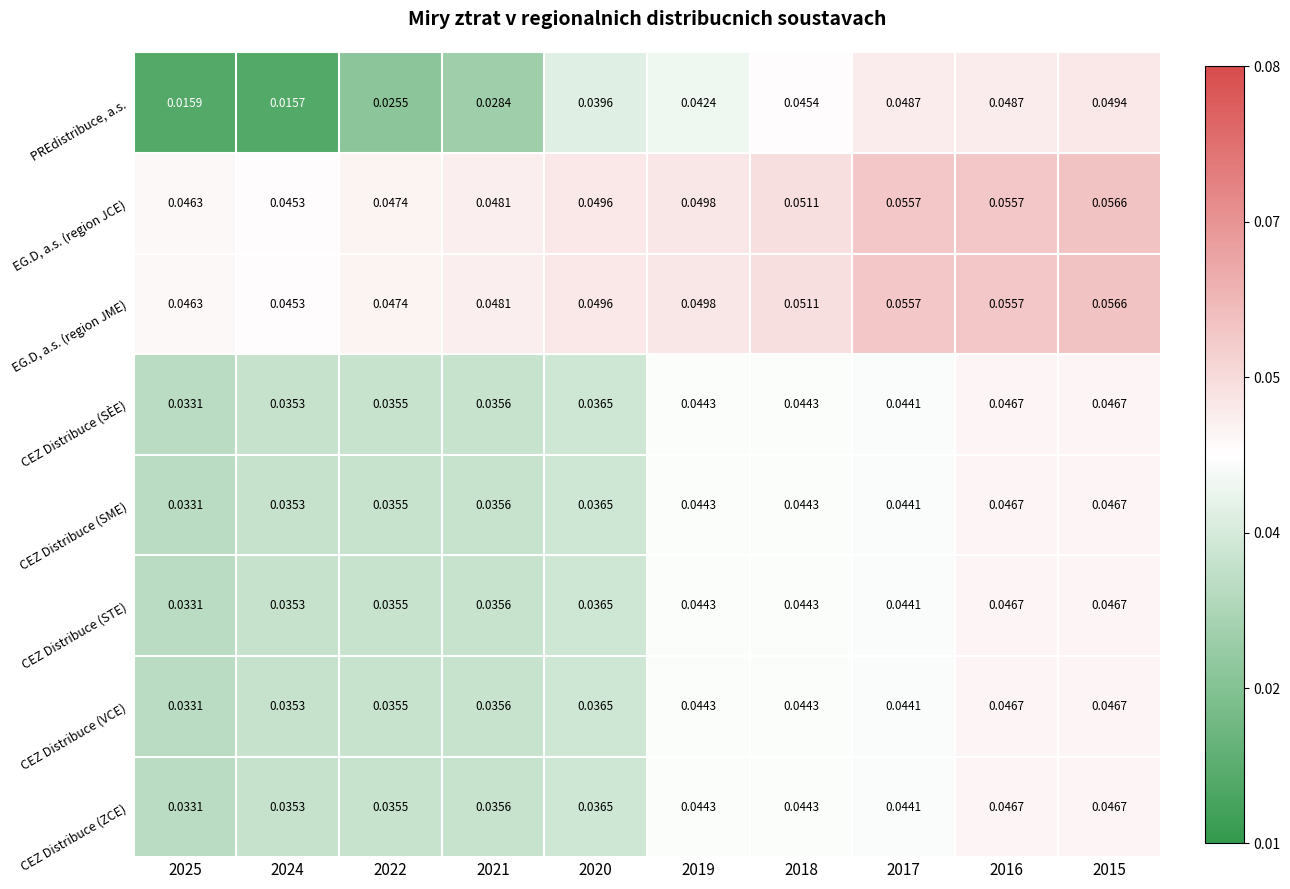

Is the value of CEZ Distribuce (SME) at 2016 greater than the value of CEZ Distribuce (SÈE) at 2024?

Yes